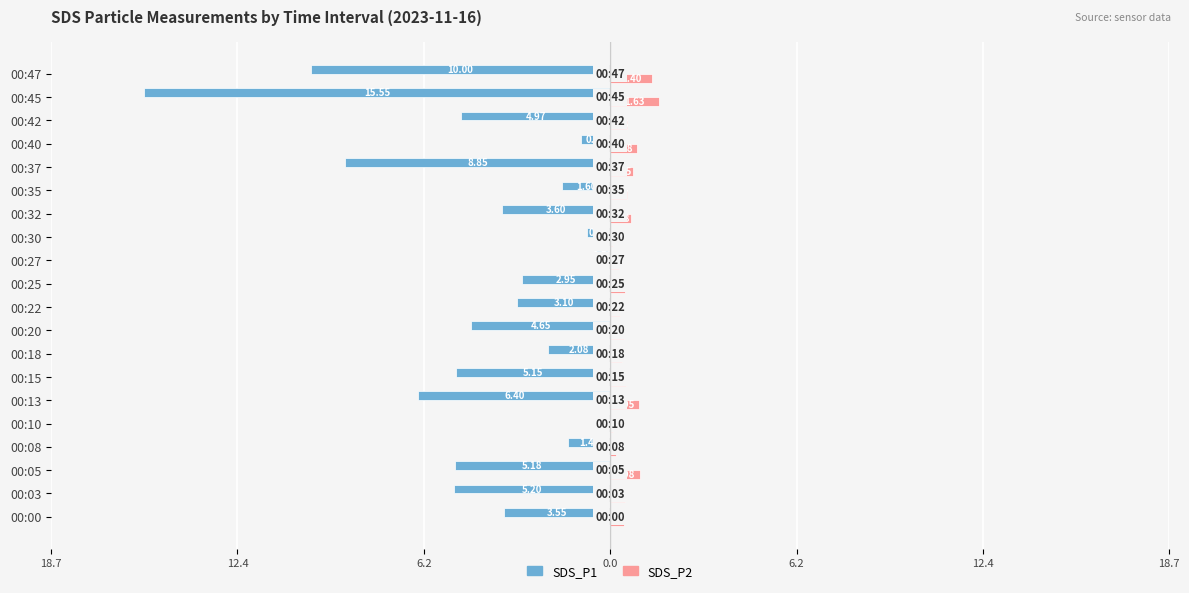

What is the difference between the second highest and second lowest values in the SDS_P2 series?

1.3